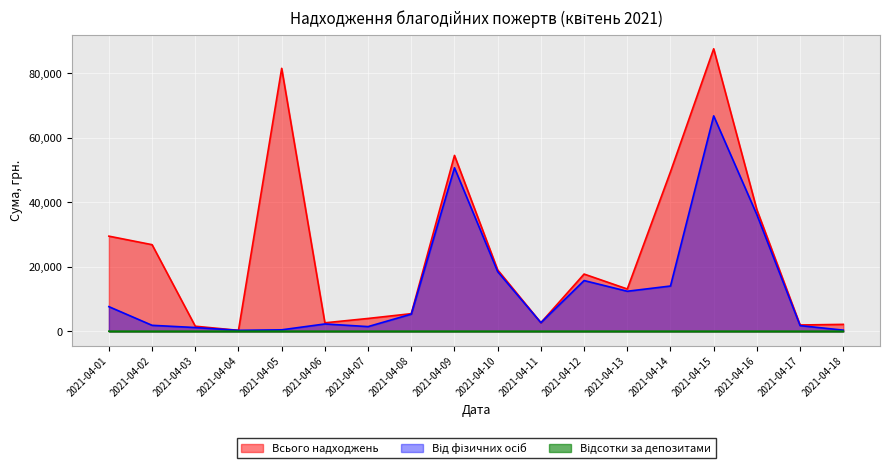

How many values in the Від фізичних осіб series are below 5364?

9